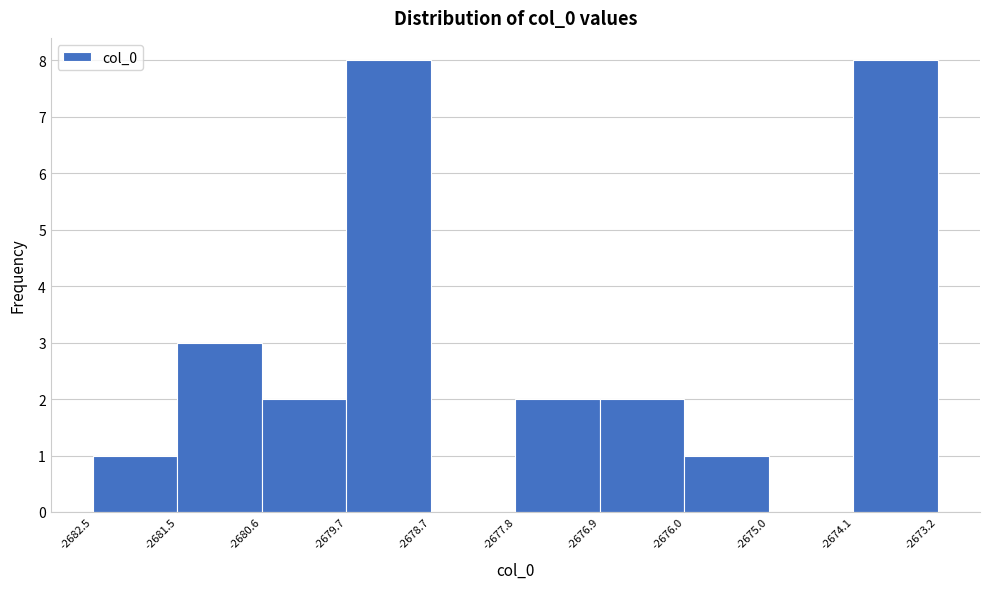

What is the height of the bar covering -2680.6 to -2679.7 on the x-axis? The values are not printed on the chart, so give them approximately, as read against the axis.

2